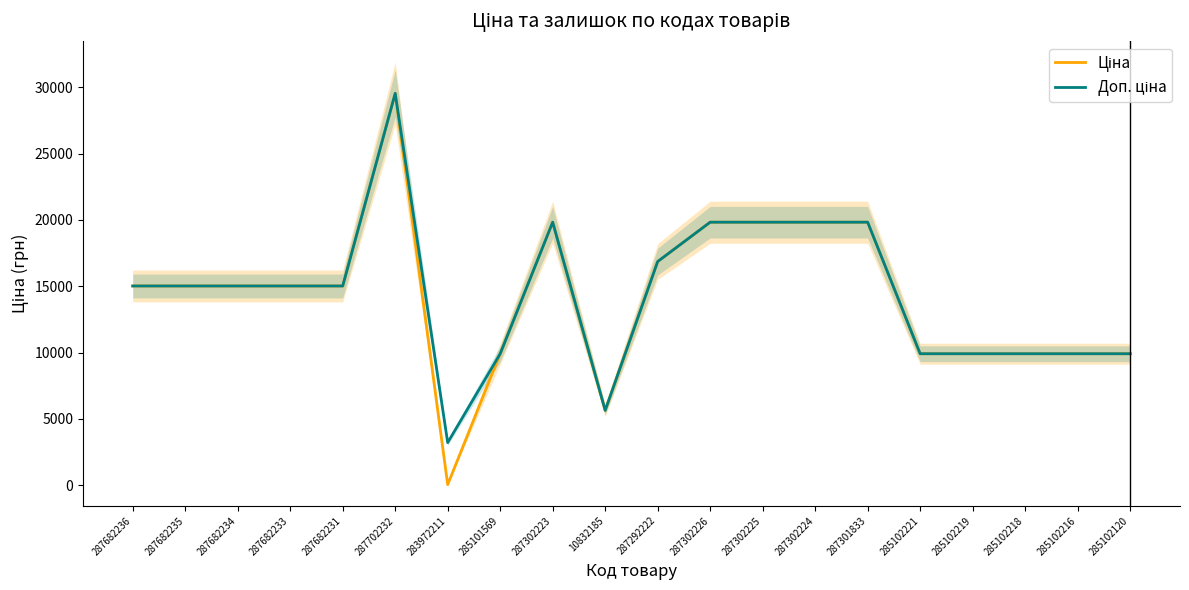

How many data points in Доп. ціна are above 15019?

12